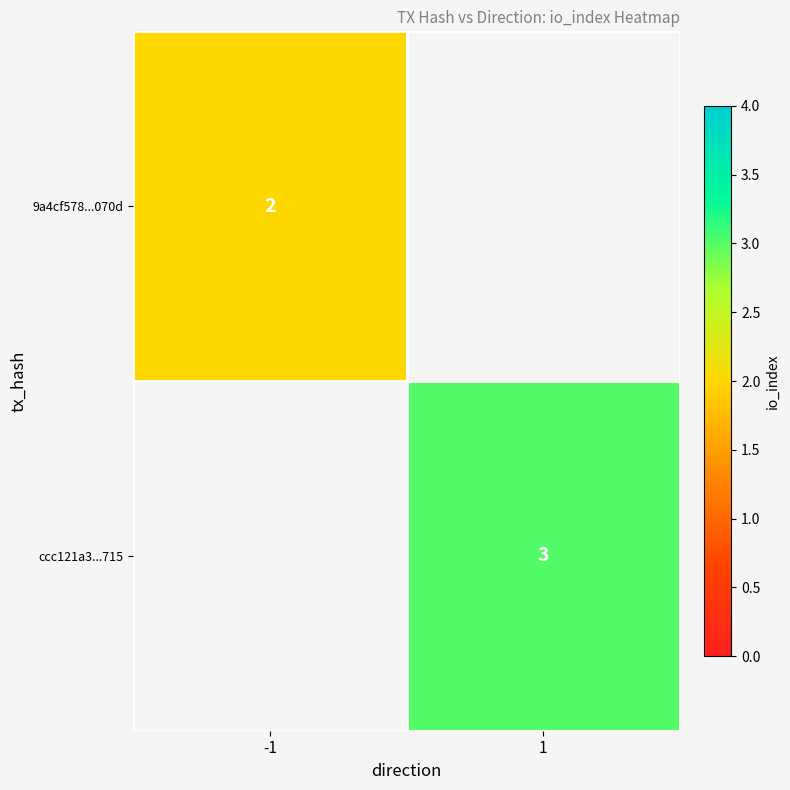

The 9a4cf578...070d series shows 2 at -1. True or false?

True